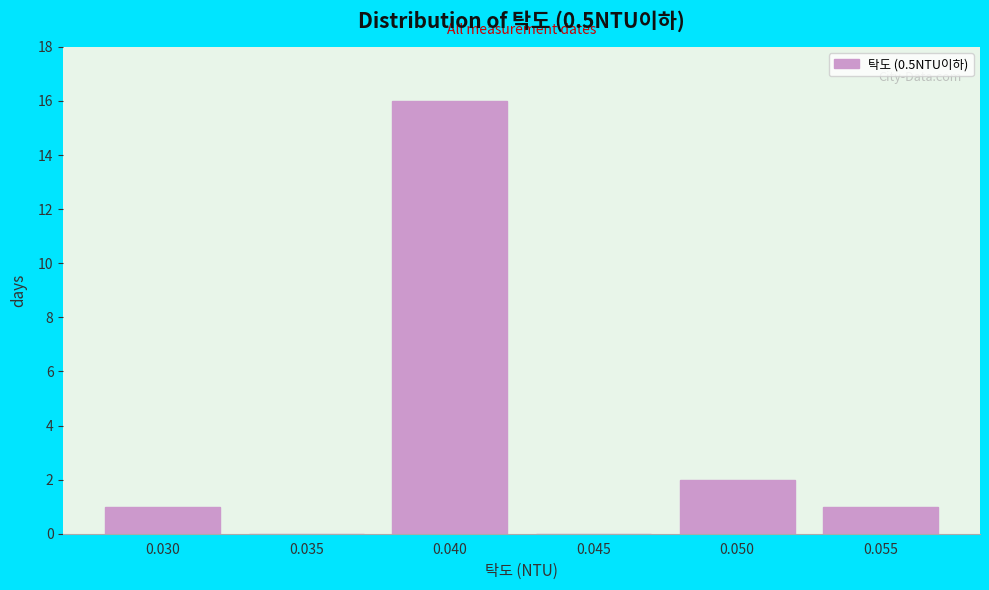

Reading right to left, transcribe all the data shown in this chart.

0.055=1	0.050=2	0.045=0	0.040=16	0.035=0	0.030=1